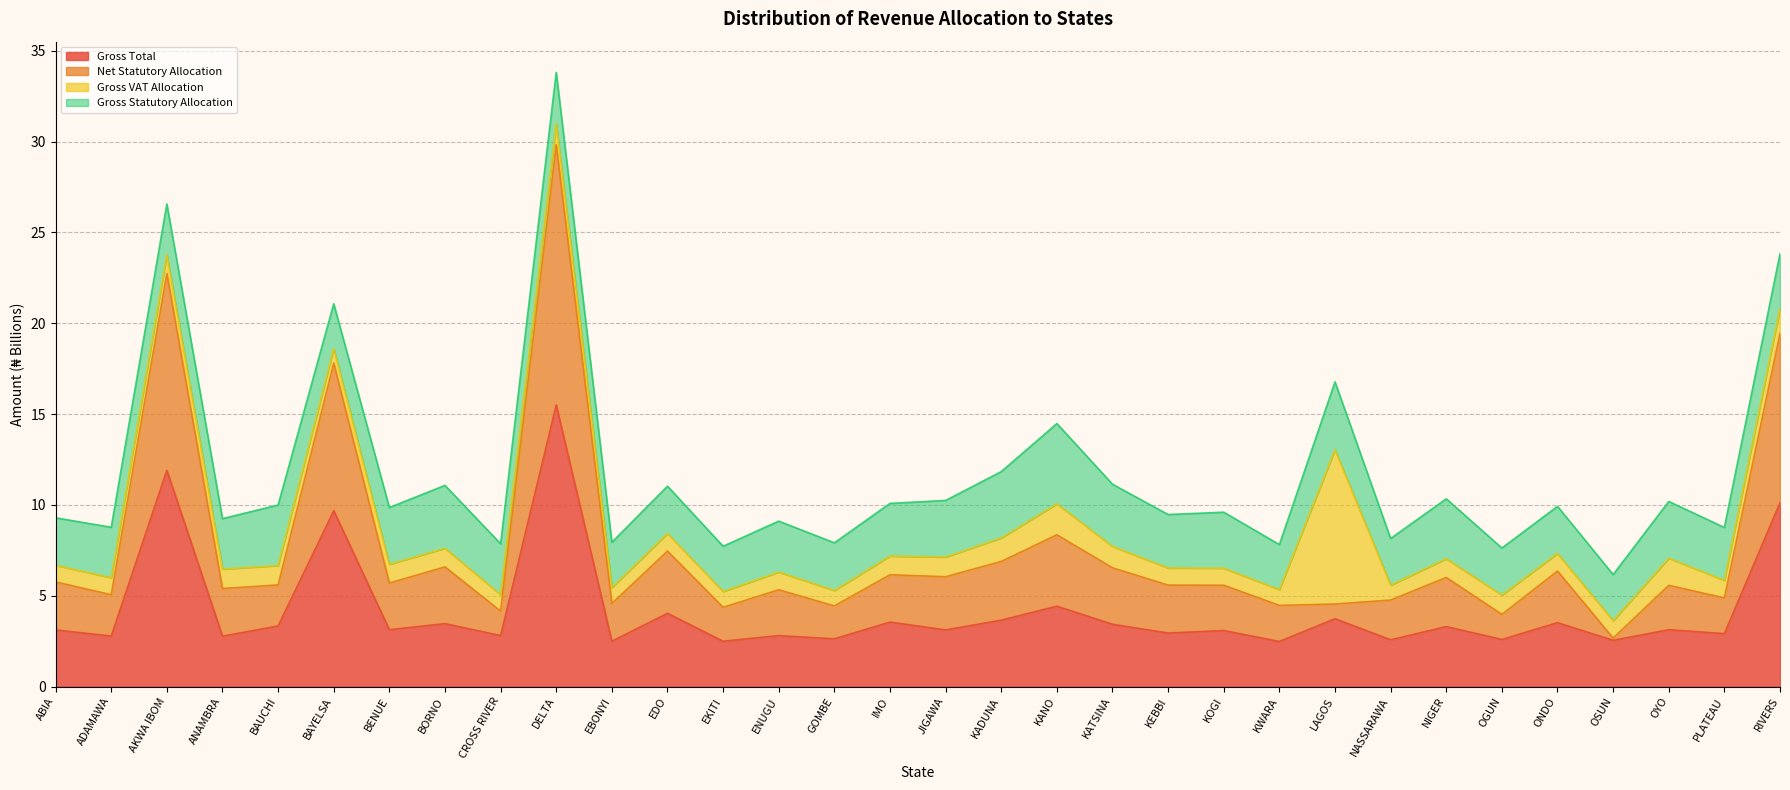

True or false: Net Statutory Allocation and Gross Total intersect in this chart.

False